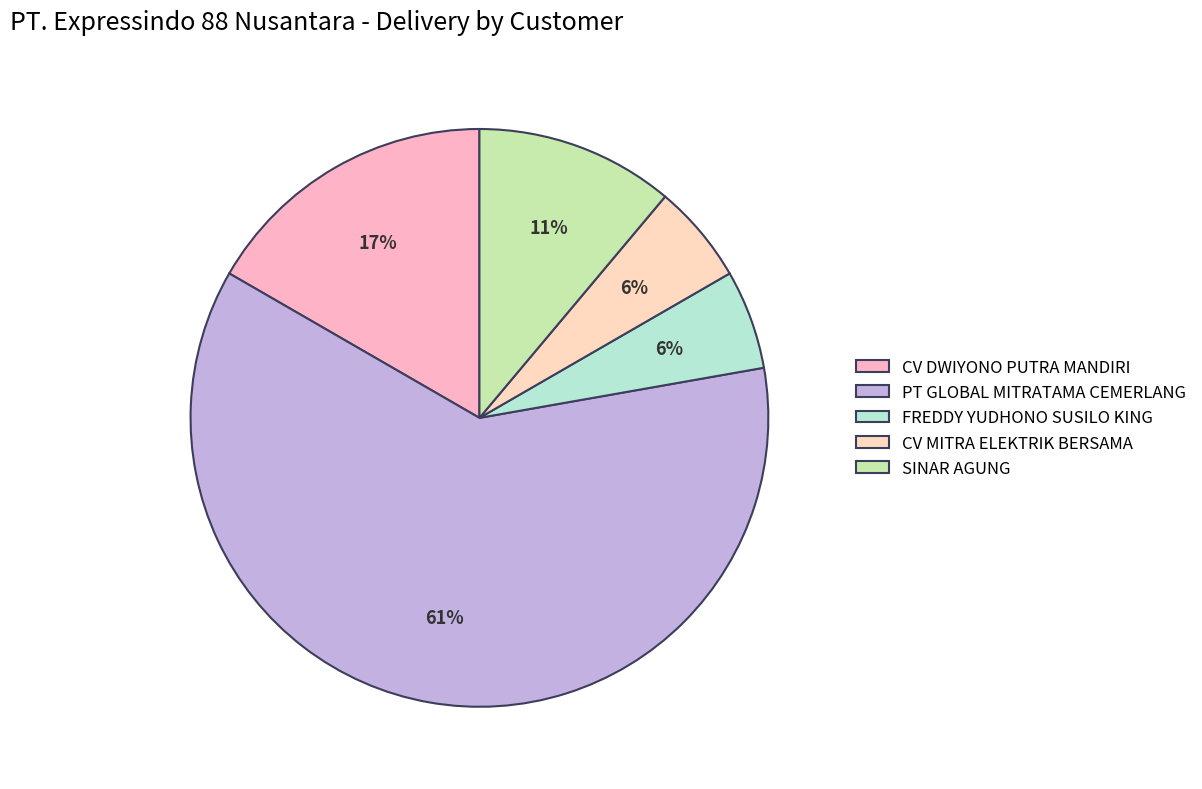

Which slice is the largest?

PT GLOBAL MITRATAMA CEMERLANG